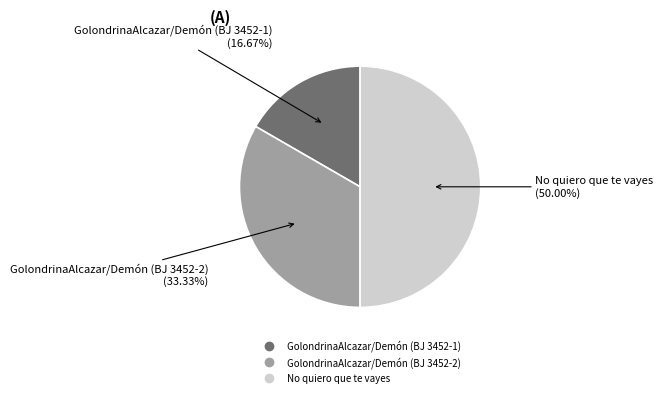

Which slice is the largest?

No quiero que te vayes